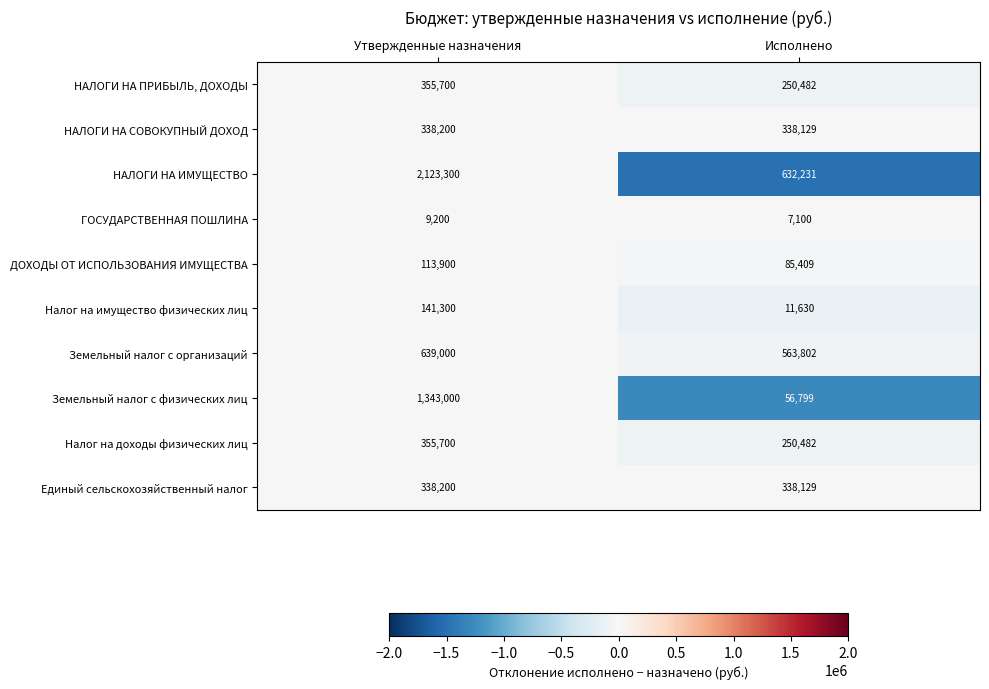

Read the НАЛОГИ НА ИМУЩЕСТВО value at Утвержденные назначения.

2123300